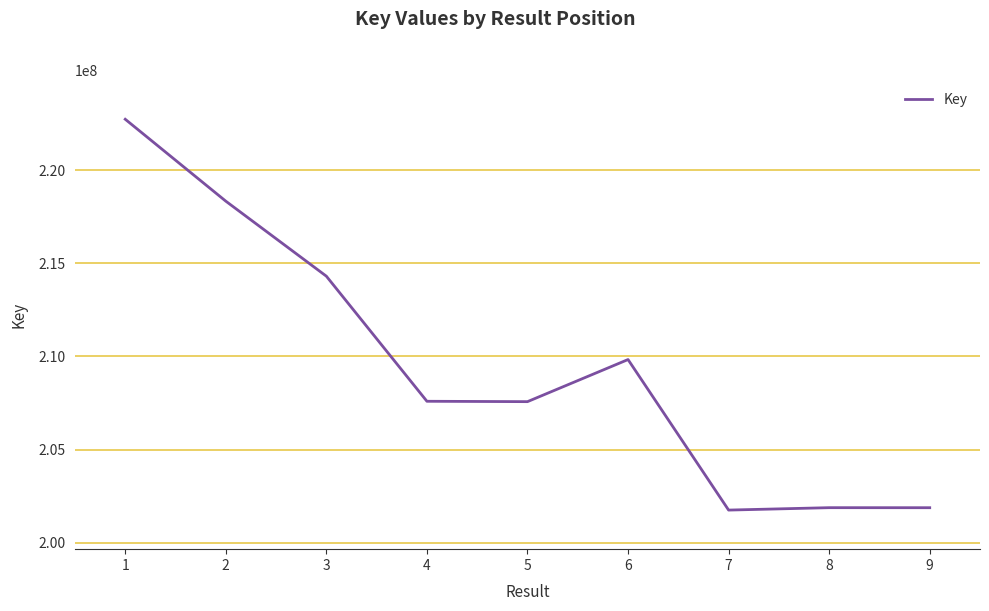

True or false: the data has more than 2 interior local peaks.

False